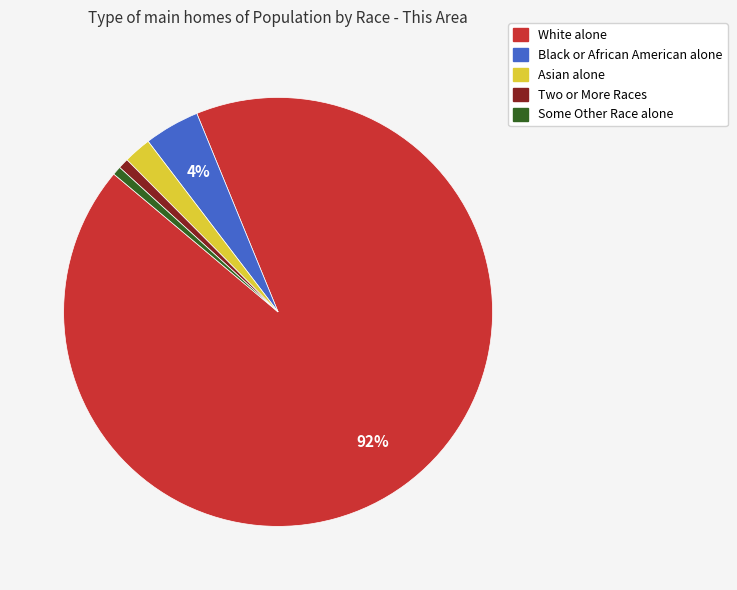

Is White alone the majority of the pie?

Yes